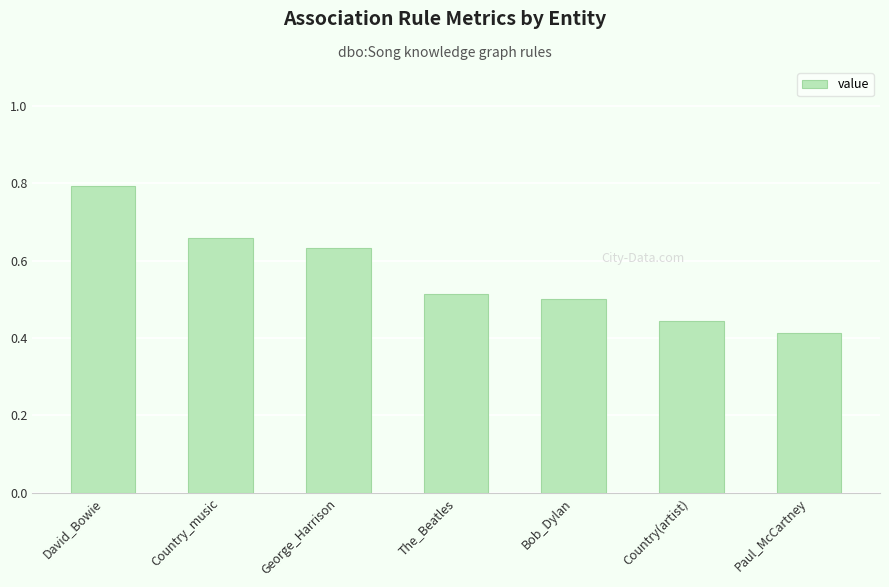

Which has a higher value, The_Beatles or Country_music?

Country_music